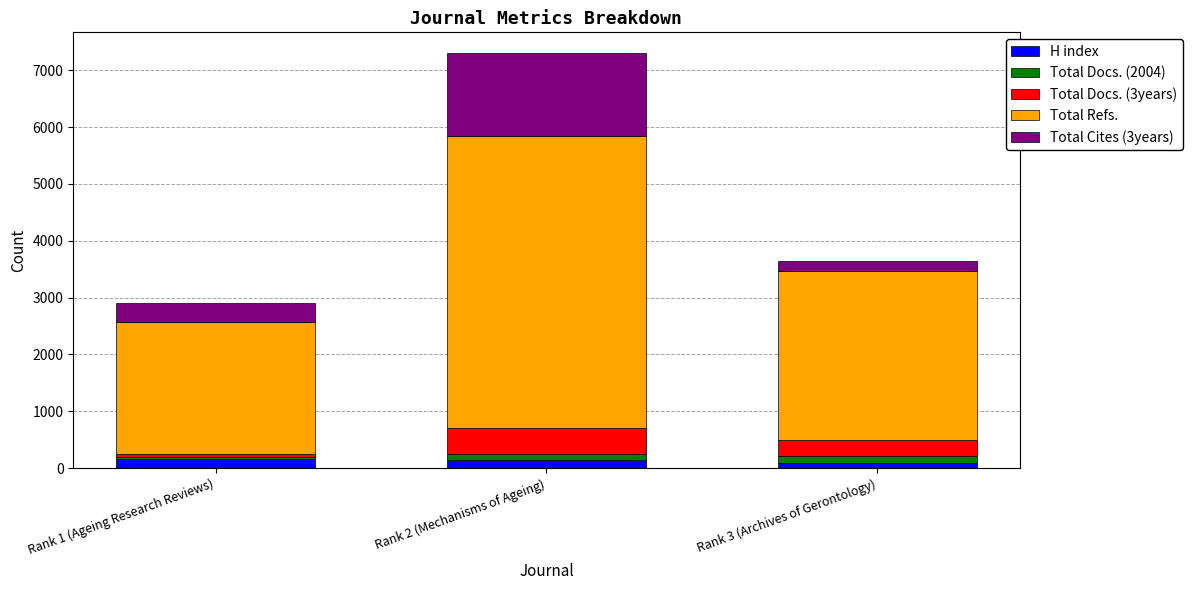

What is the total value across all series at Rank 3 (Archives of Gerontology)?

3649